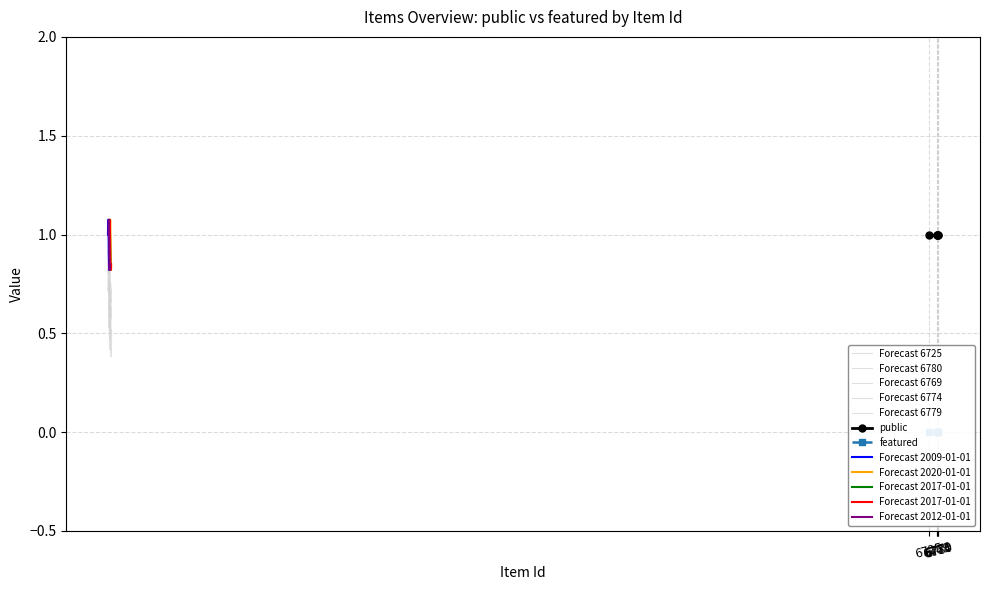

What is the maximum value shown in the chart?

1